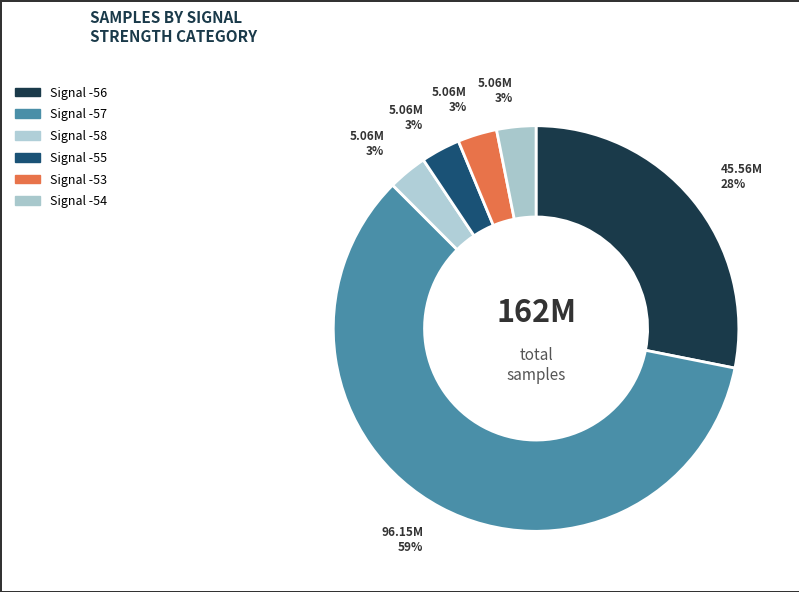

How many slices are in this pie chart?

6